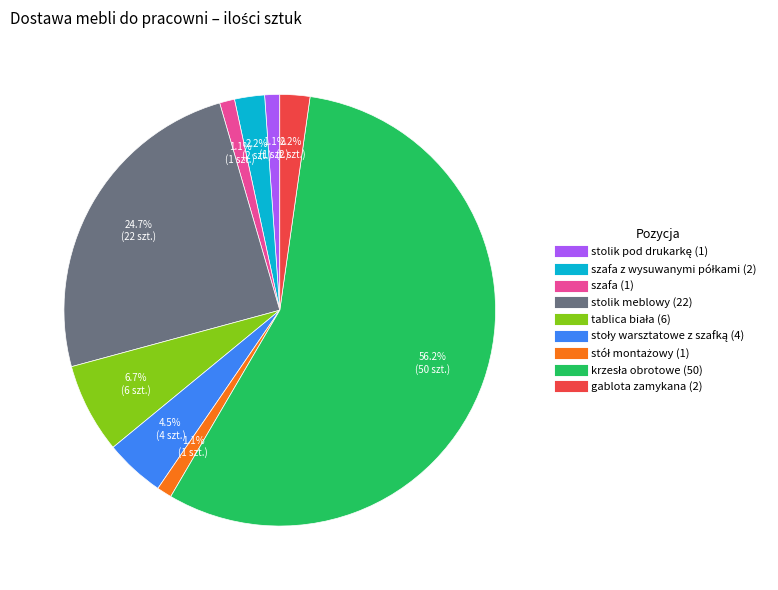

Is there any slice that represents more than half of the pie?

Yes